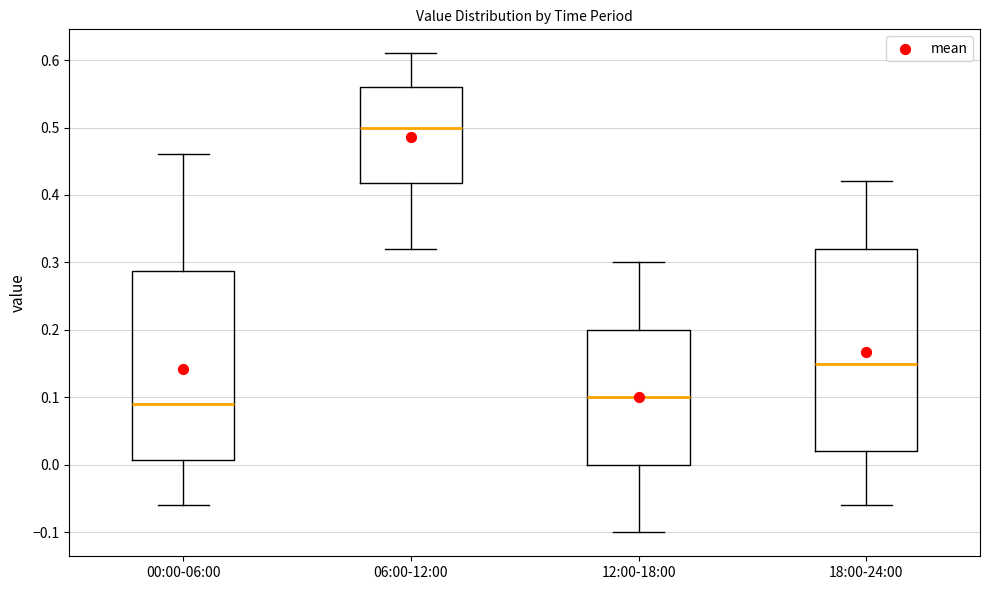

Comparing the boxes themselves (not the whiskers), which one is the tallest?

18:00-24:00